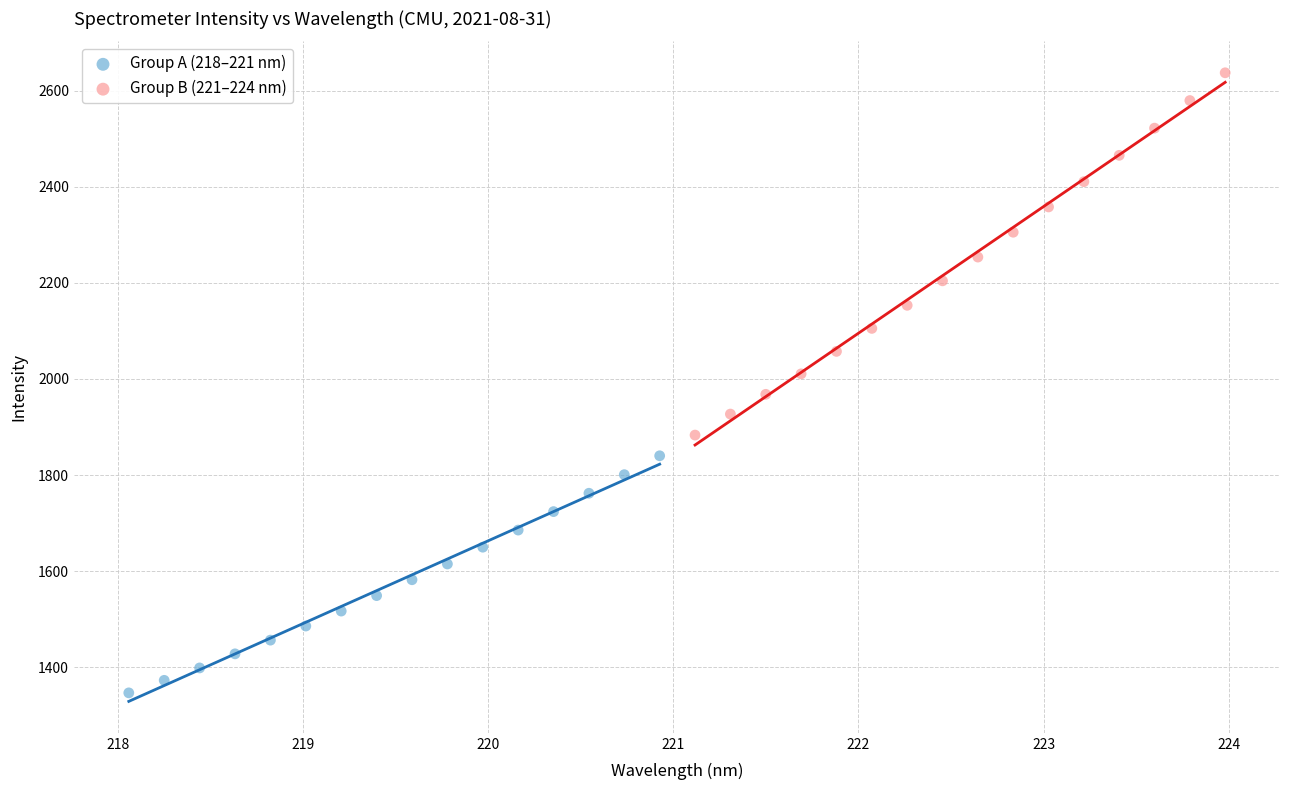

Which series reaches the maximum Y coordinate?

Group B (221–224 nm)